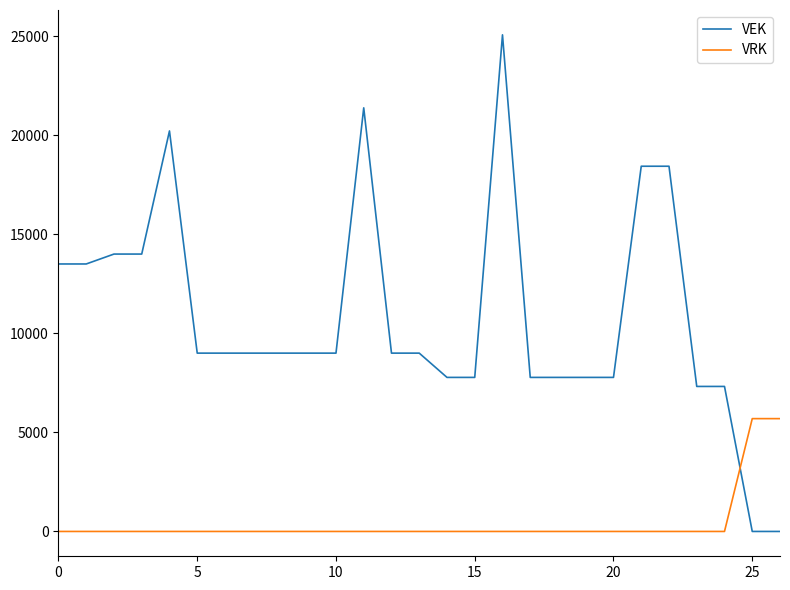

List the series in order of their overall mean, highest first.

VEK, VRK